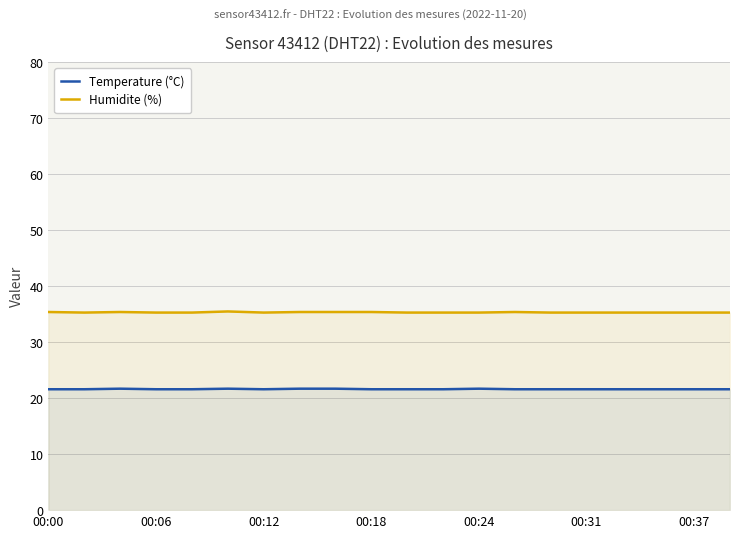

Reading left to right, list all the values displayed in this chart.

Temperature (°C): 21.6	21.6	21.7	21.6	21.6	21.7	21.6	21.7	21.7	21.6	21.6	21.6	21.7	21.6	21.6	21.6	21.6	21.6	21.6	21.6
Humidite (%): 35.4	35.3	35.4	35.3	35.3	35.5	35.3	35.4	35.4	35.4	35.3	35.3	35.3	35.4	35.3	35.3	35.3	35.3	35.3	35.3